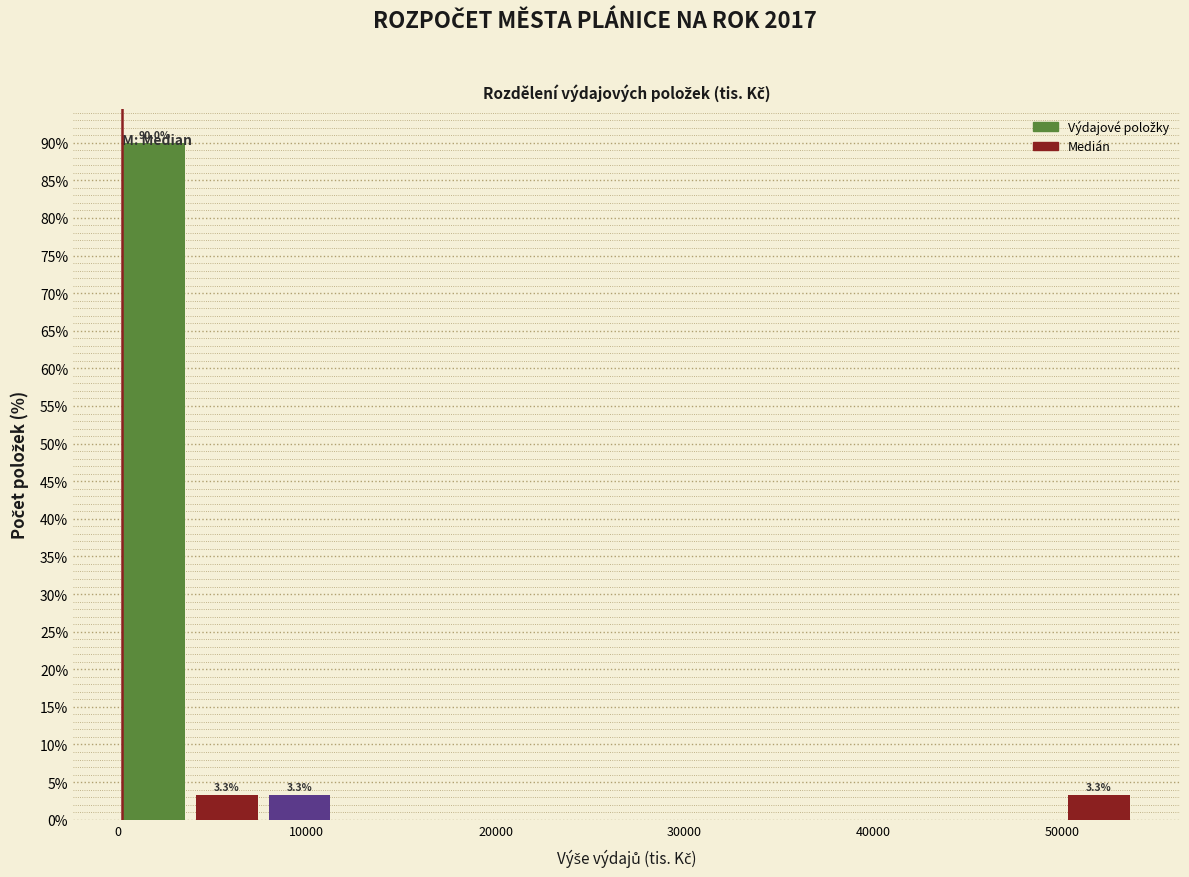

Around what value on the x-axis is the tallest bar? Give the approximate position of its centre, as read against the axis.

2000